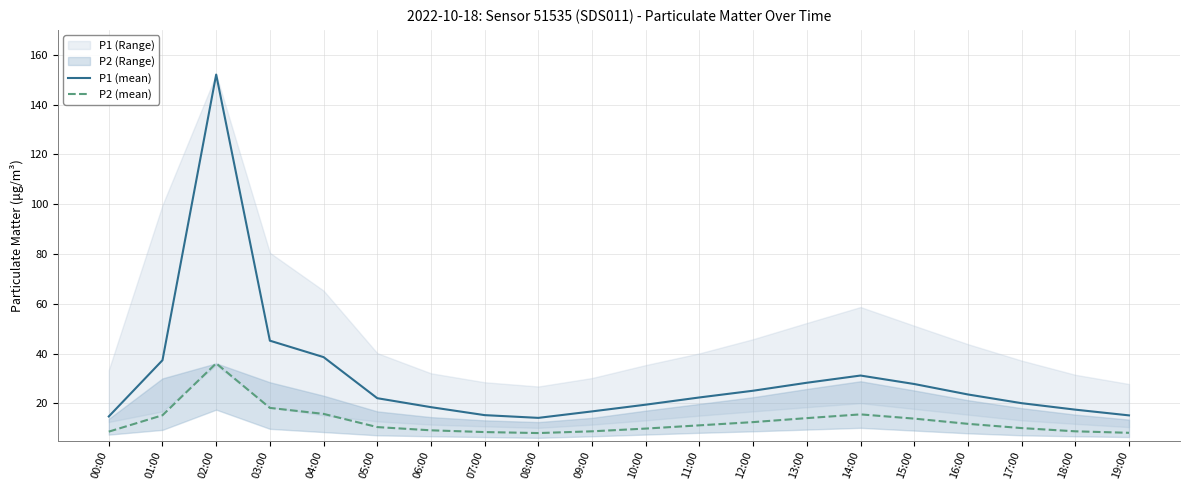

In P2 (mean), how many points are lower than both neighbors (excluding endpoints)?

1